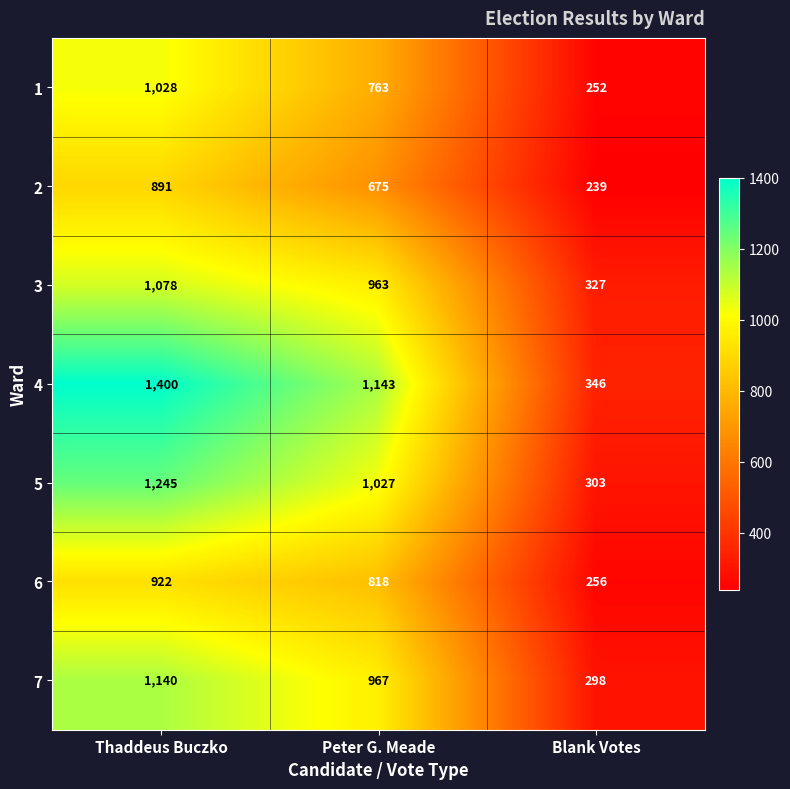

Where does the 5 series first go above 1027?

Thaddeus Buczko